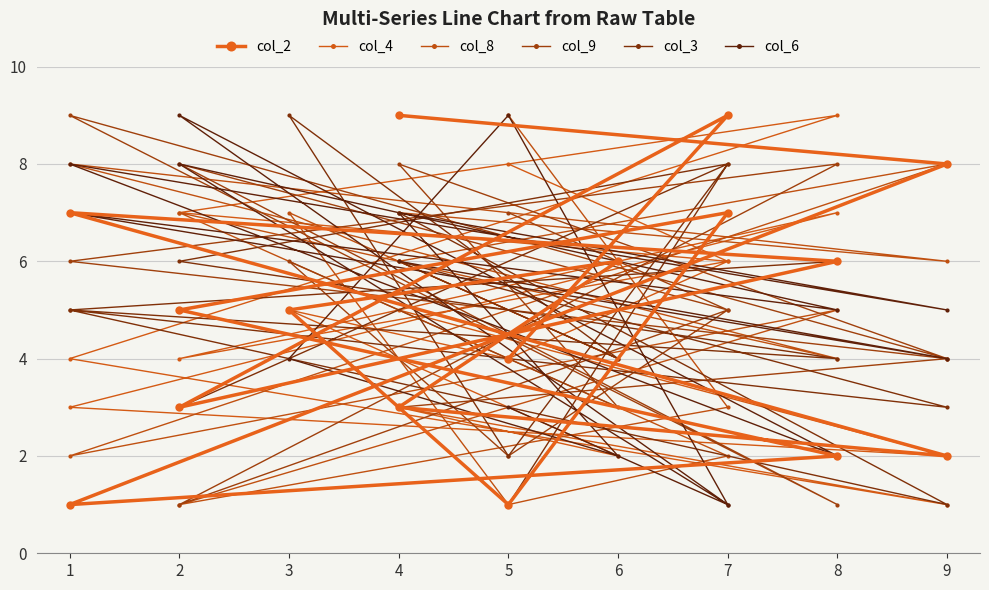

How many times do col_9 and col_4 cross each other?

6